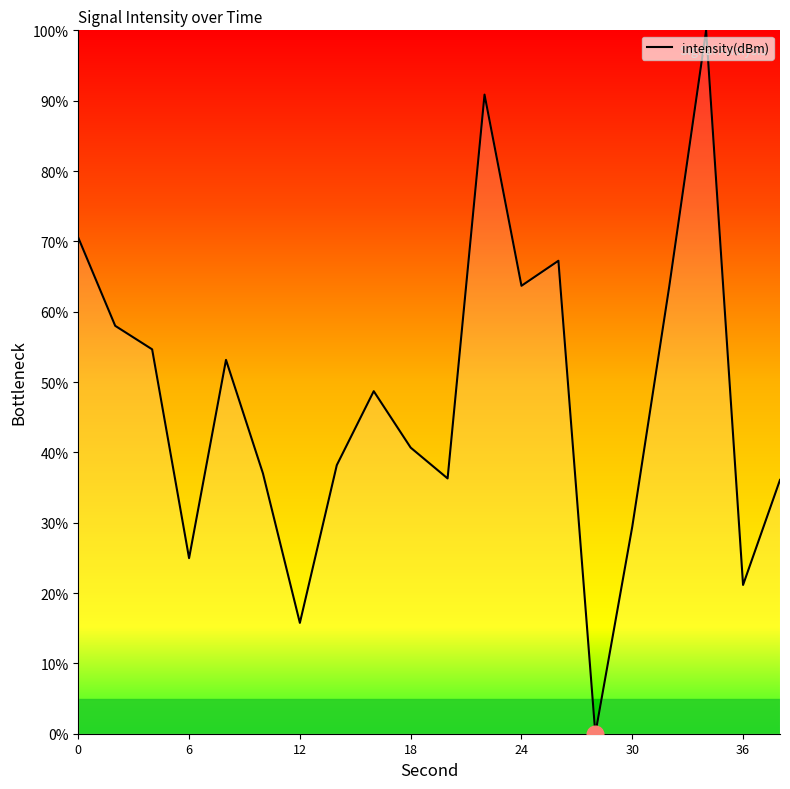

What is the maximum value shown in the chart?

100.0